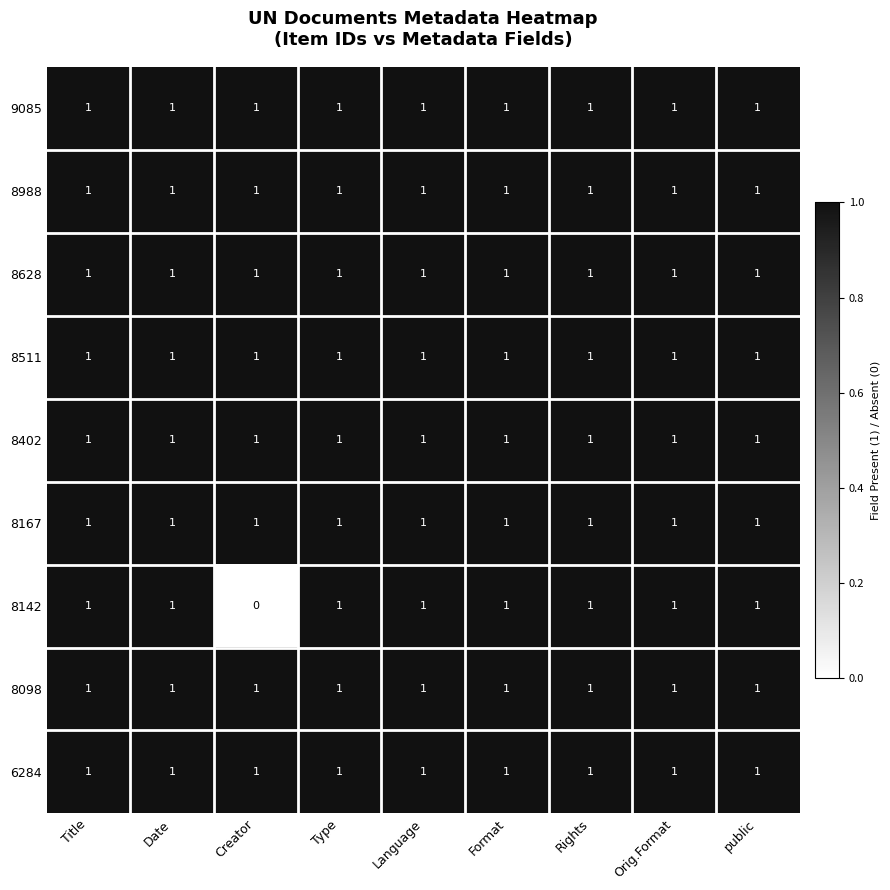

What is the total value across all series at Rights?

9